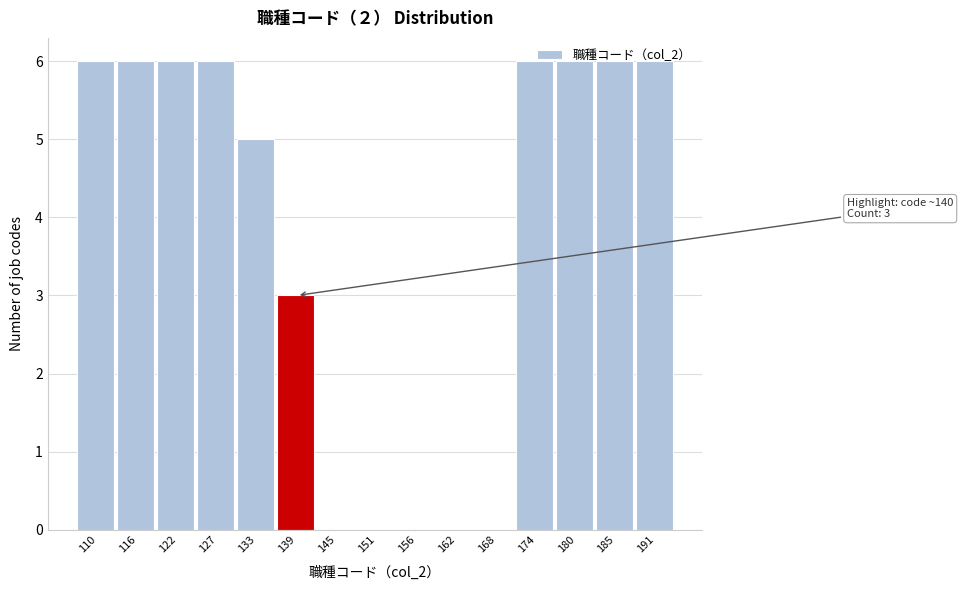

The chart shows a value of 9 at 191. True or false?

False